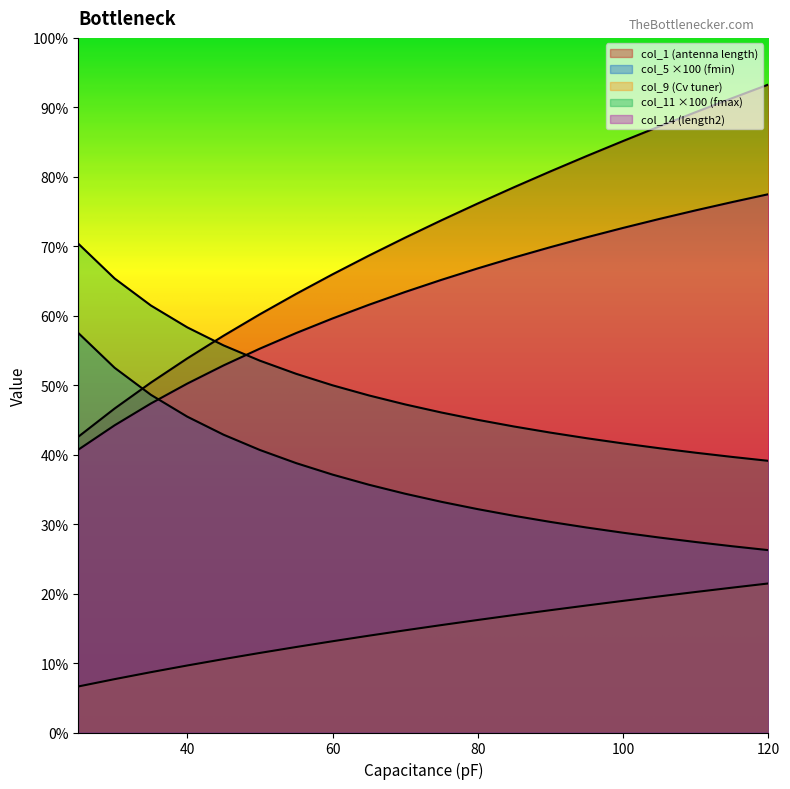

Which category has the highest value across all series?

120